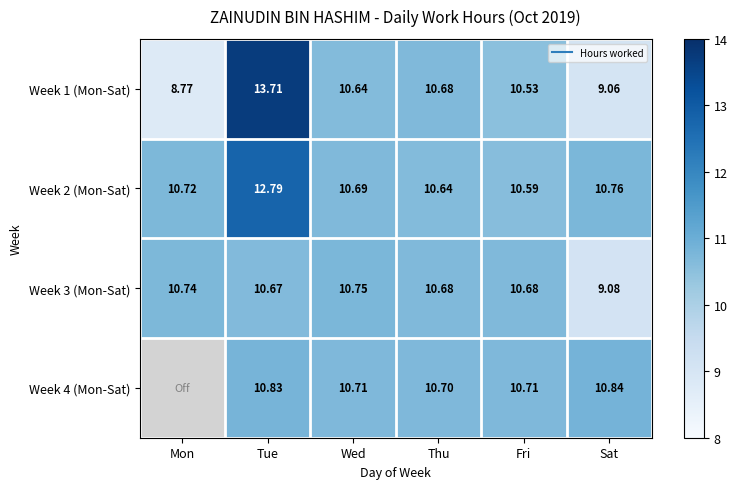

How many data points in Week 1 (Mon-Sat) are above 10?

4